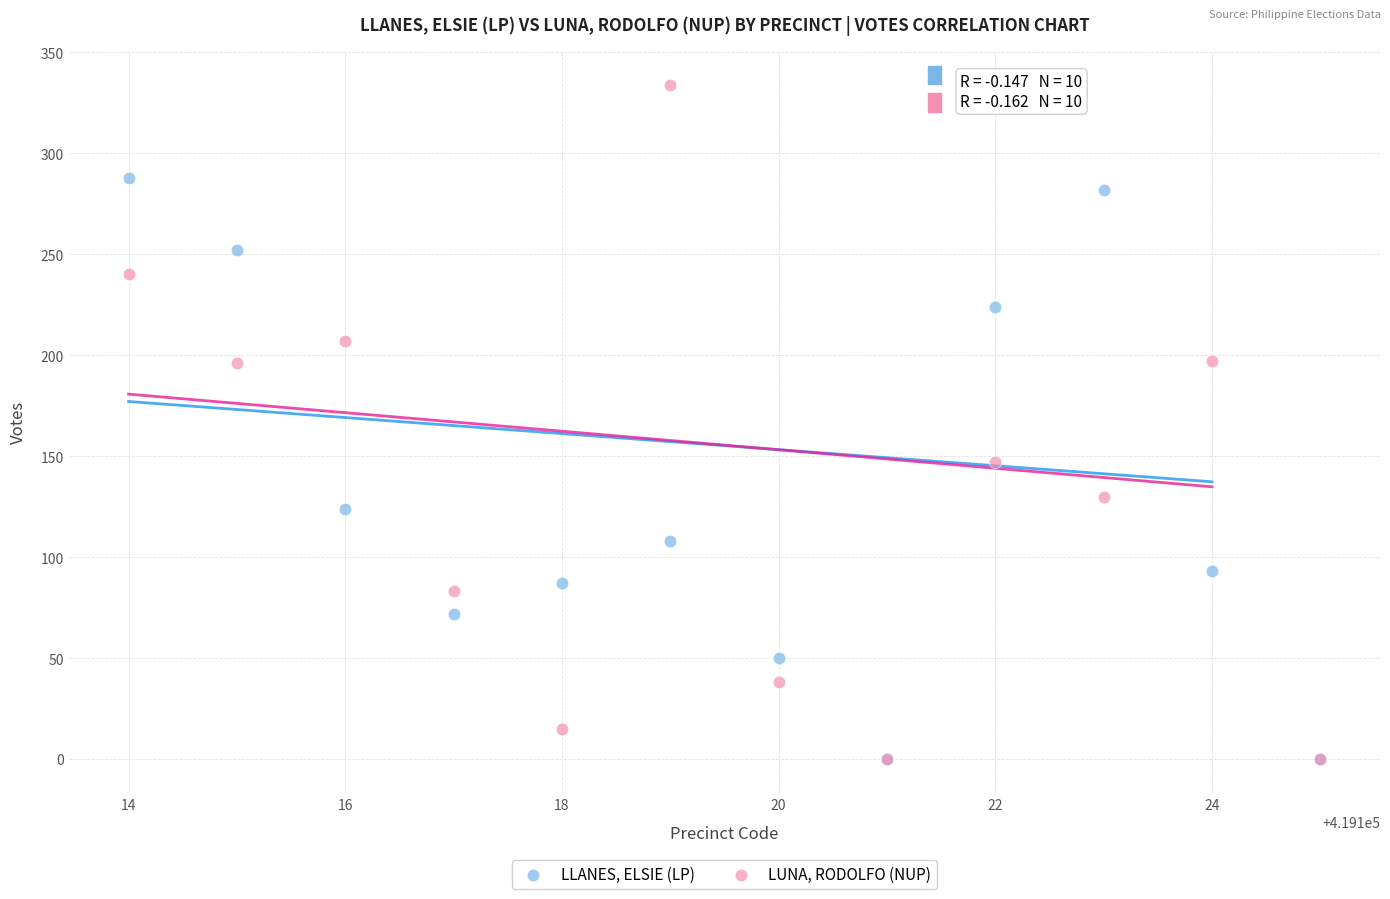

Which series reaches the maximum Y coordinate?

LUNA, RODOLFO (NUP)